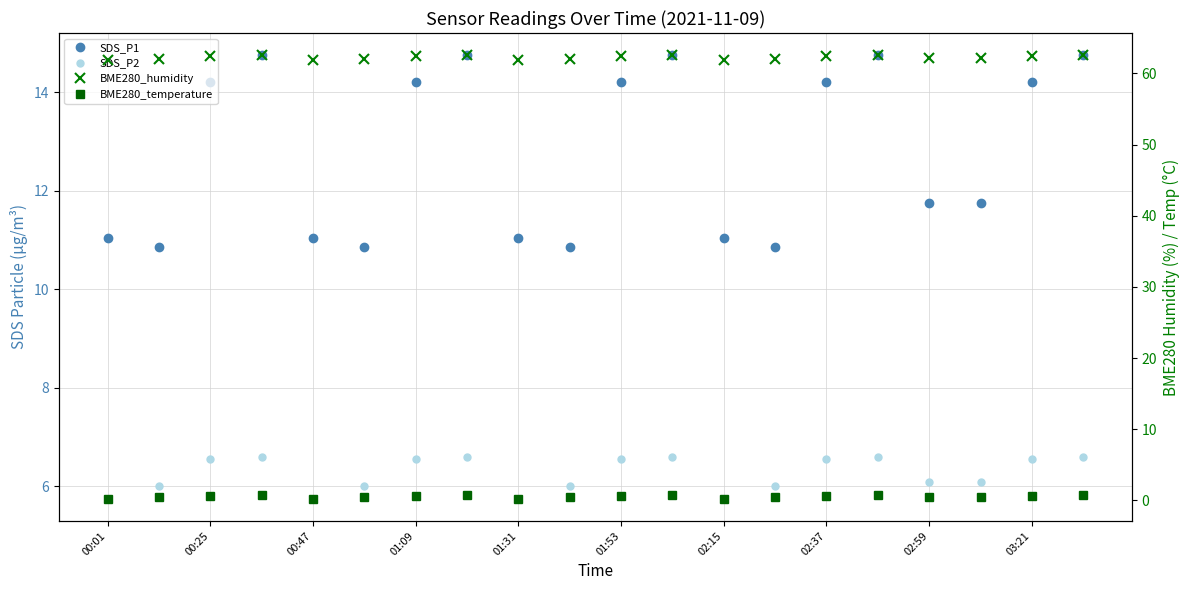

Which series has the largest range (max minus min)?

SDS_P1